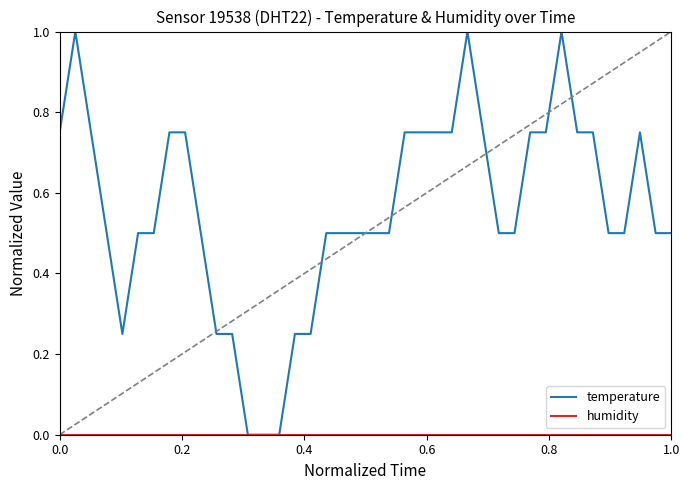

Which series has the largest total across all categories?

temperature